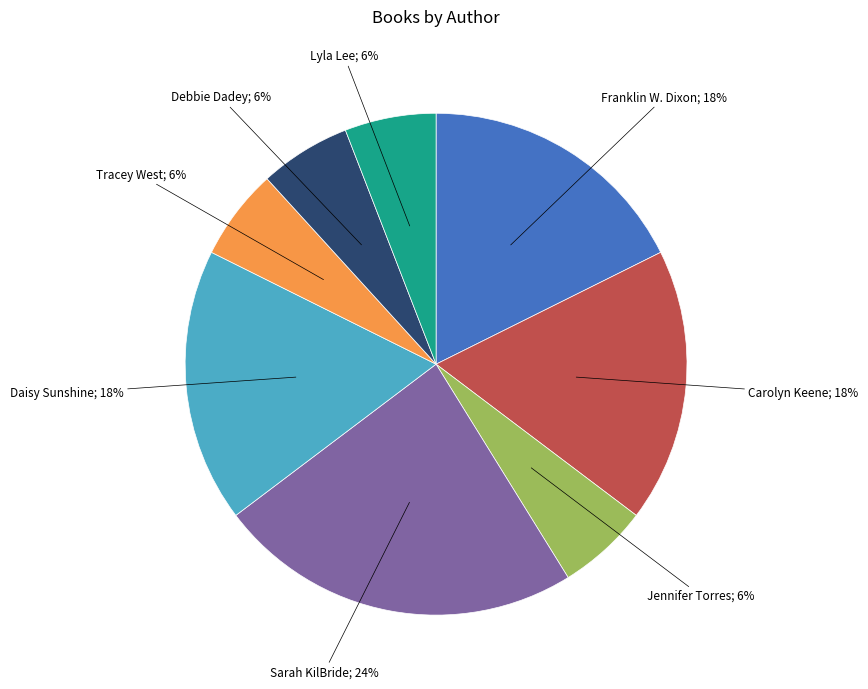

To the nearest percent, what is the average slice percentage?

12%